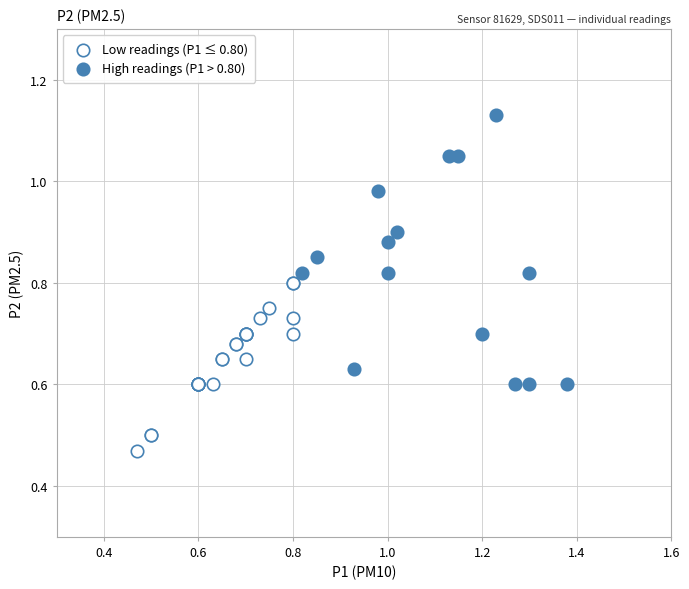

Which series has the widest spread of Y values?

High readings (P1 > 0.80)